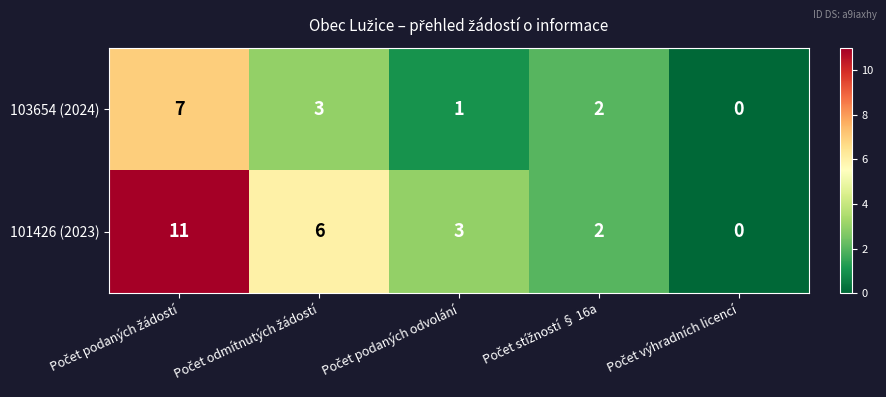

How many 103654 (2024) values are between 1 and 3?

3